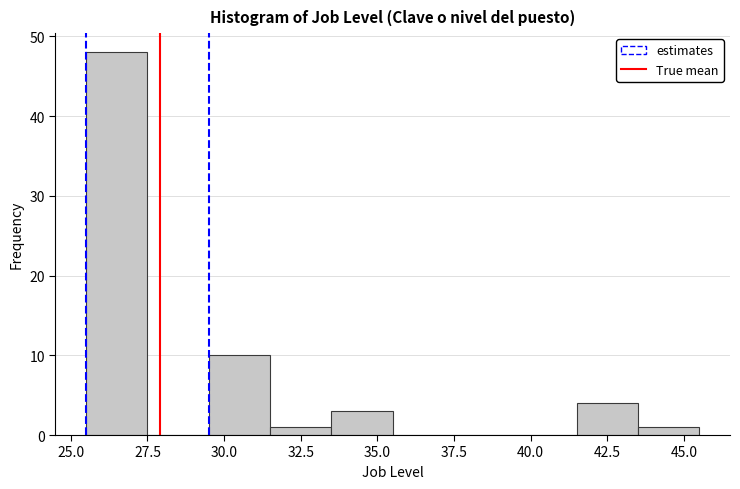

How tall is the bar that spans 41.5 to 43.5 on the x-axis? The values are not printed on the chart, so give them approximately, as read against the axis.

4